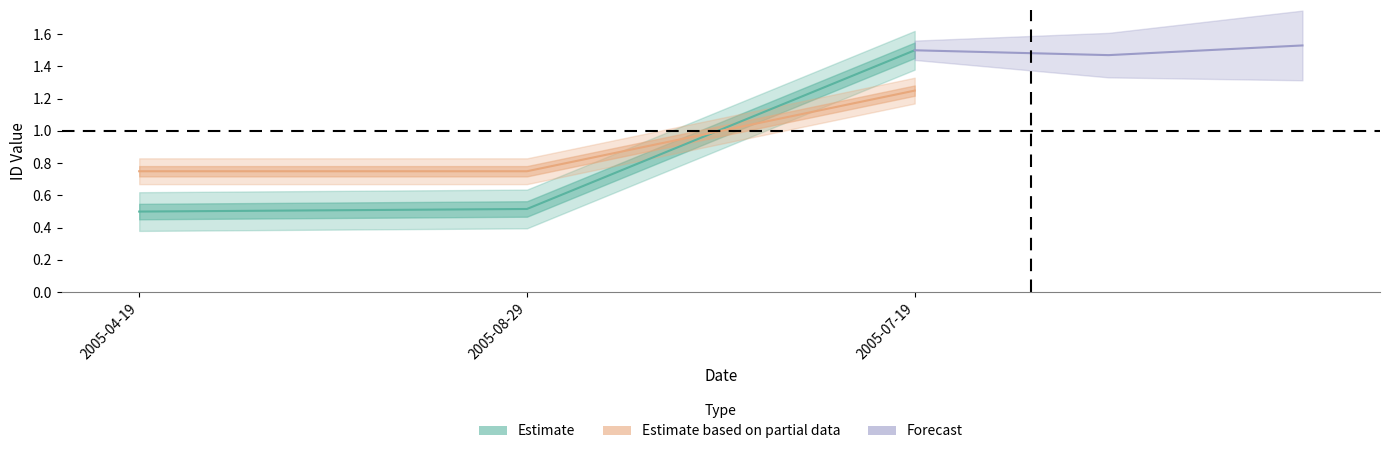

Which category has the lowest value in the work_id series?

2005-04-19